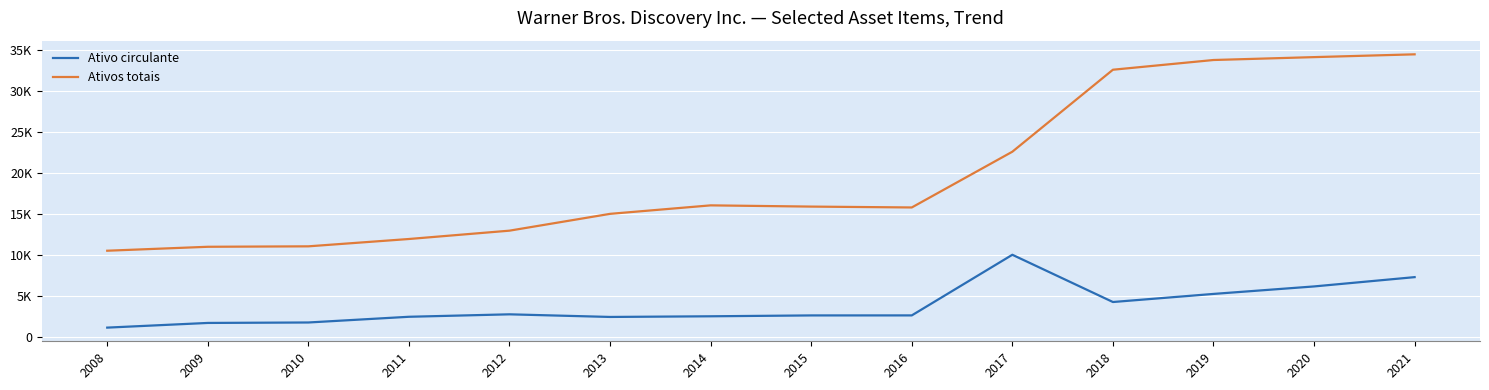

What is the minimum value shown in the chart?

1109